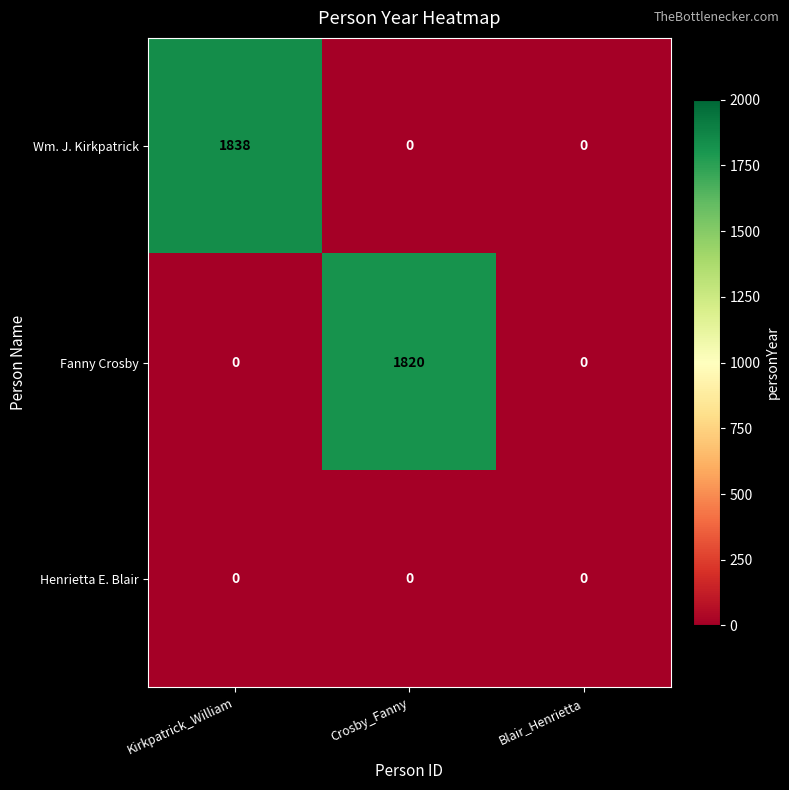

The Fanny Crosby series shows -959 at Blair_Henrietta. True or false?

False